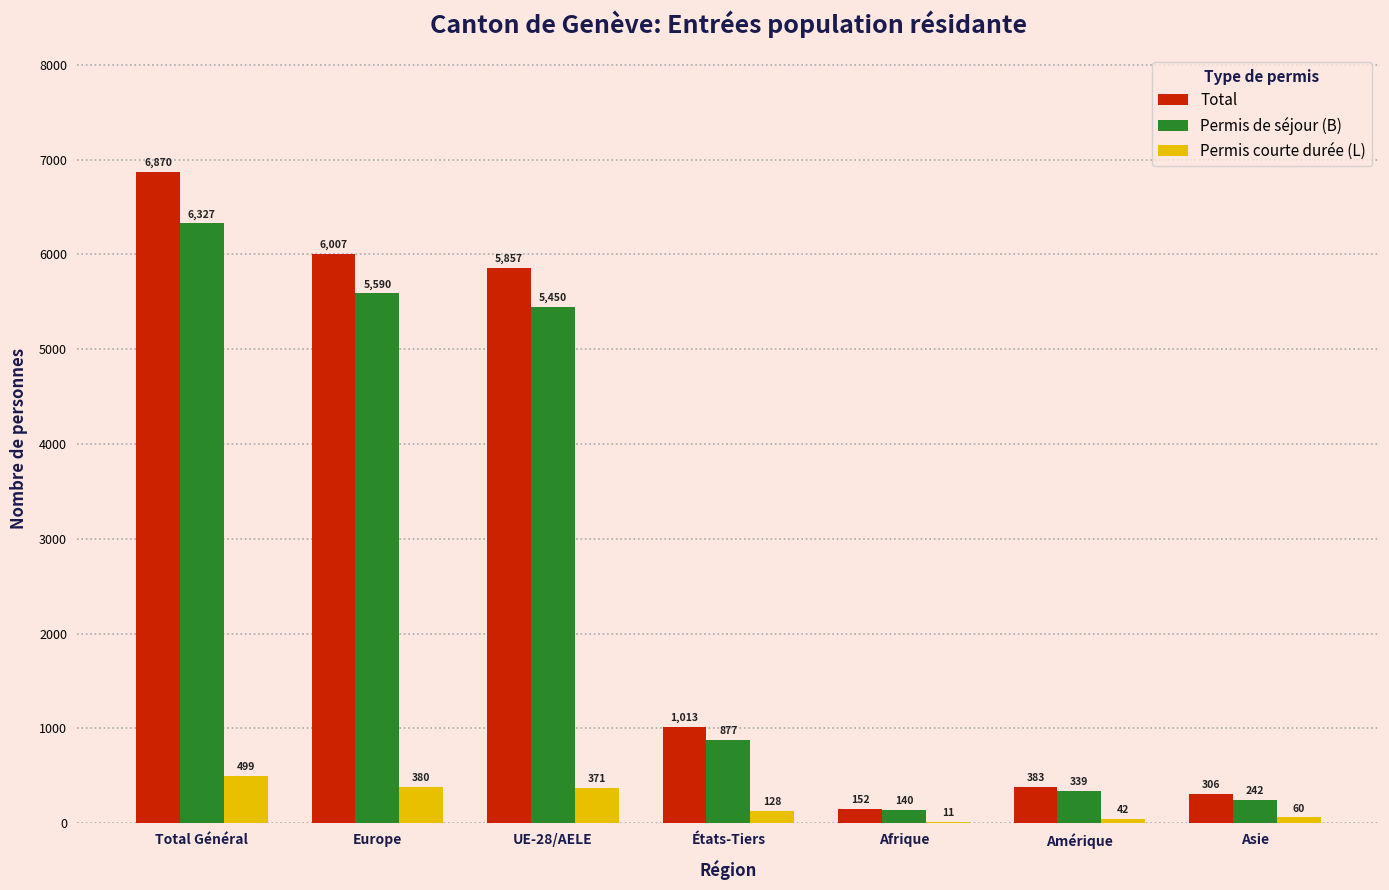

Which series has the largest total across all categories?

Total